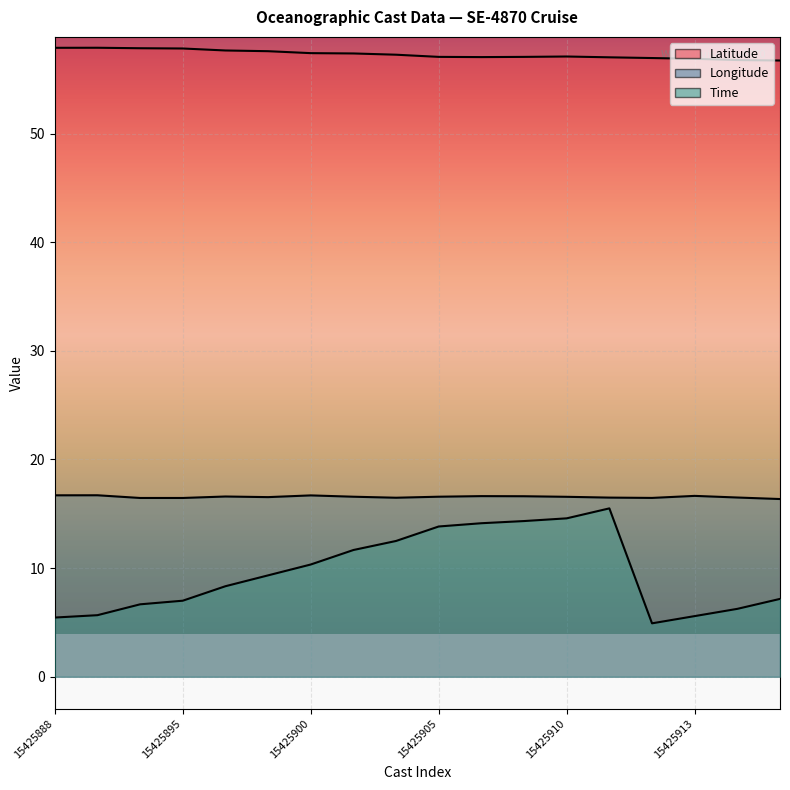

True or false: Latitude and Longitude cross at least once.

False